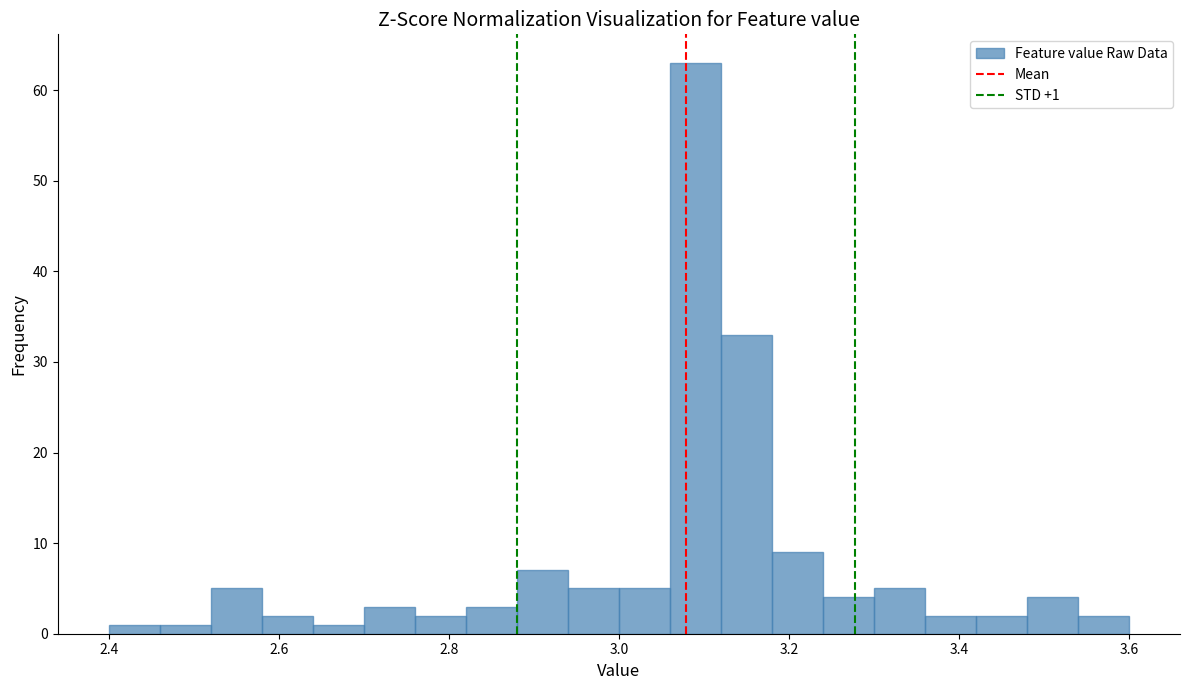

Read against the x-axis, roughly where is the centre of the tallest bar?

3.10